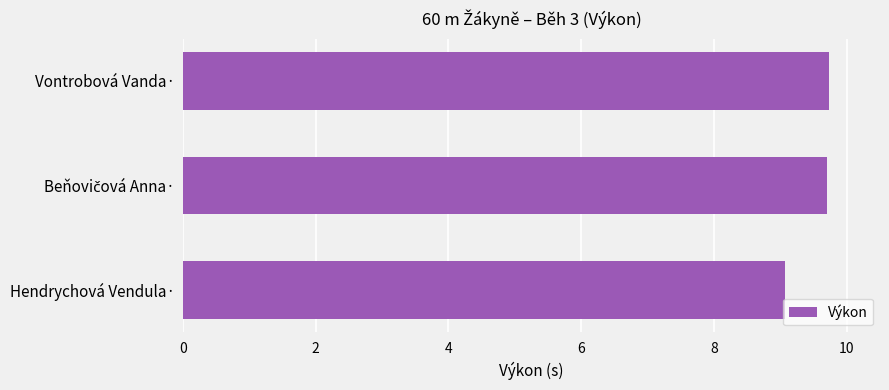

What is the maximum value shown in the chart?

9.7